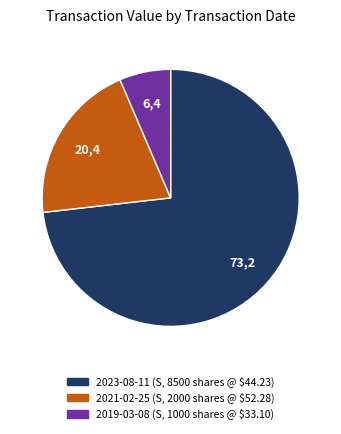

How many segments does this pie chart have?

3